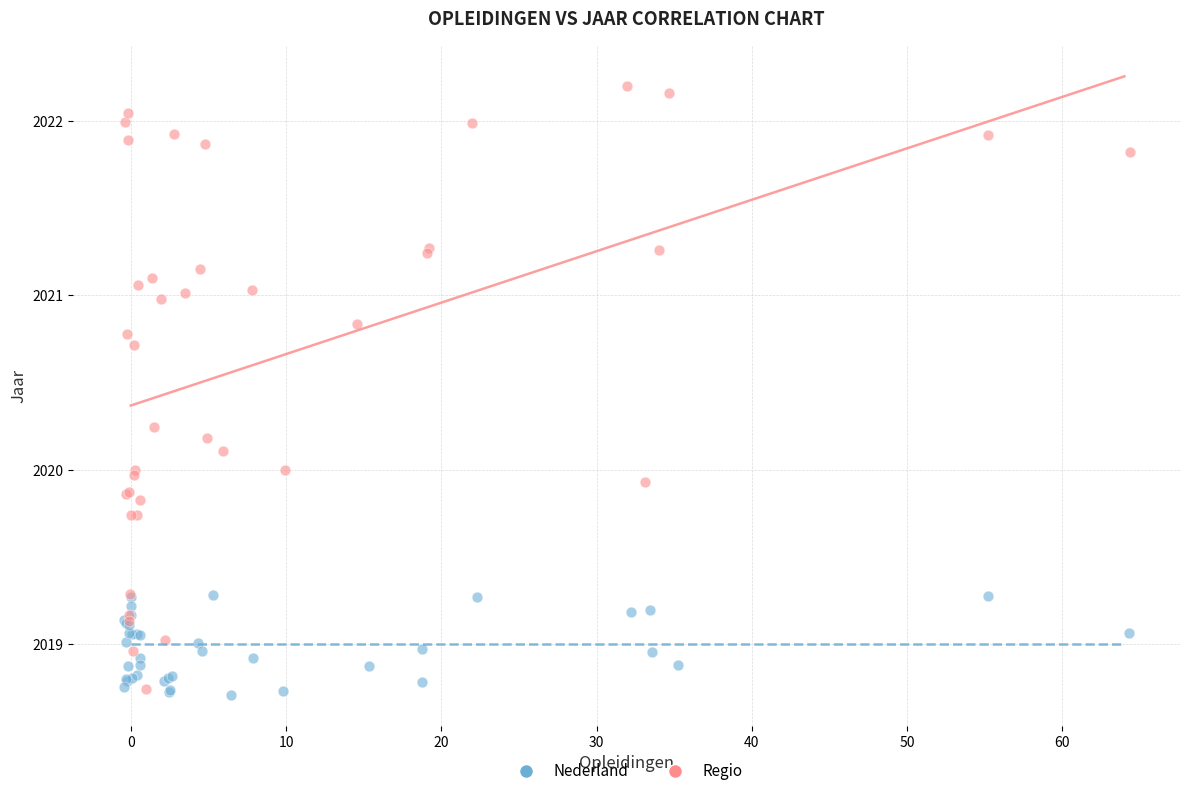

Which series contains the lowest Y value?

Nederland